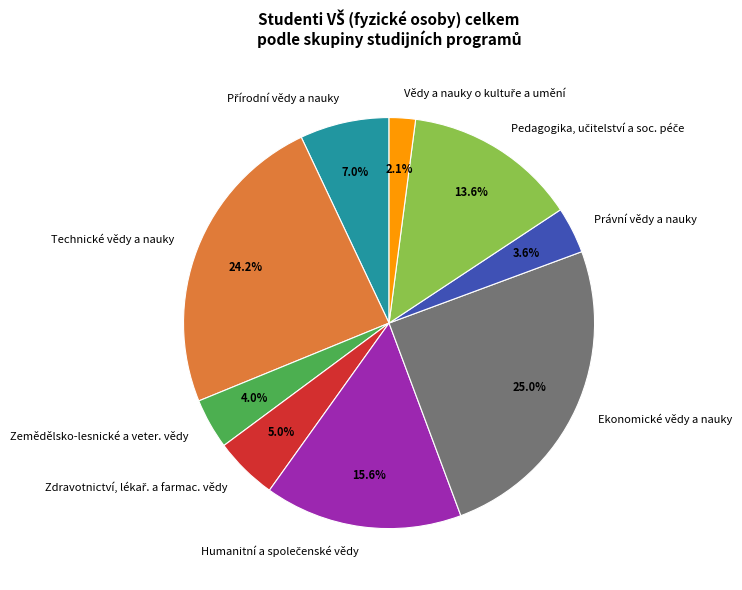

To the nearest percent, what is the difference between the Technické vědy a nauky and Ekonomické vědy a nauky slice percentages?

1%